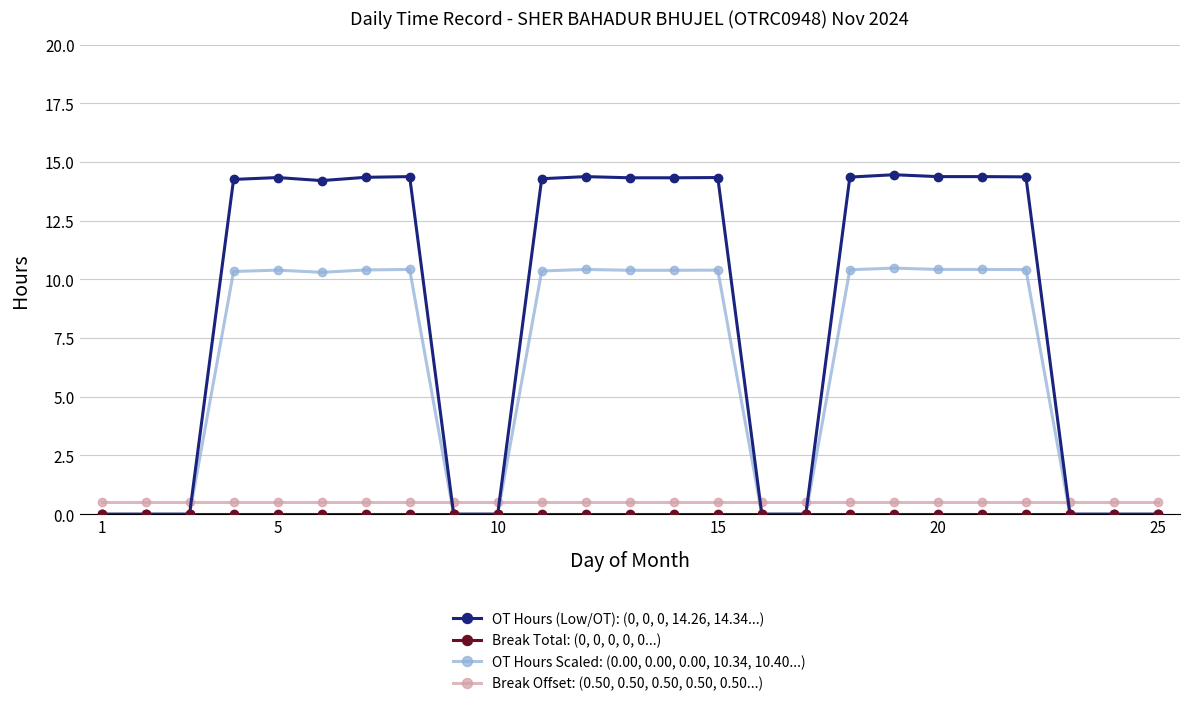

Which series has the largest total across all categories?

OT Hours (Low/OT): (0, 0, 0, 14.26, 14.34...)